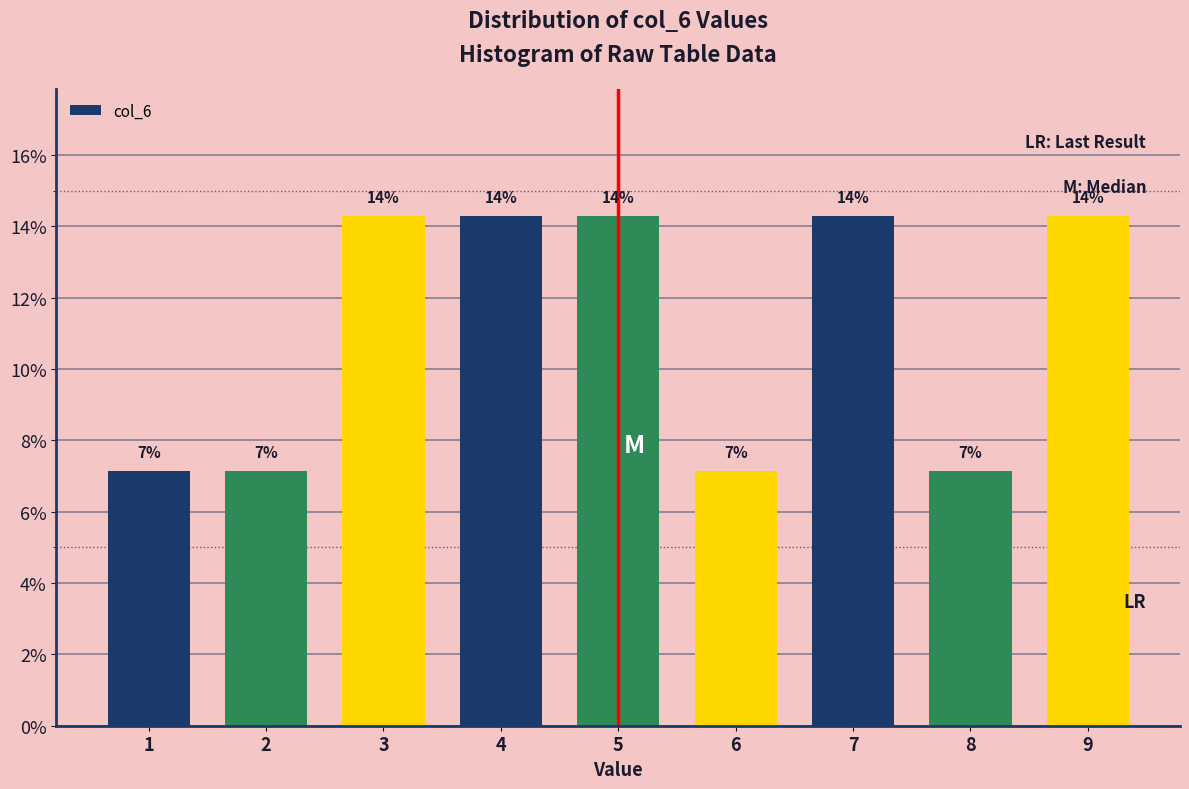

How many bars are there in total?

9